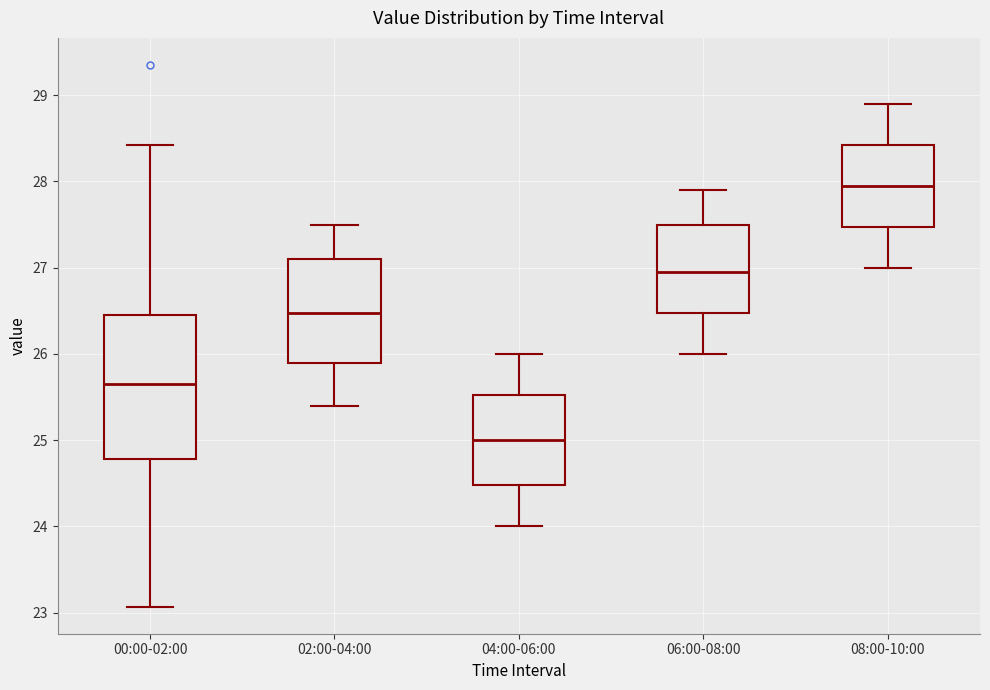

Which box is the tallest, from its lower edge to its upper edge?

00:00-02:00